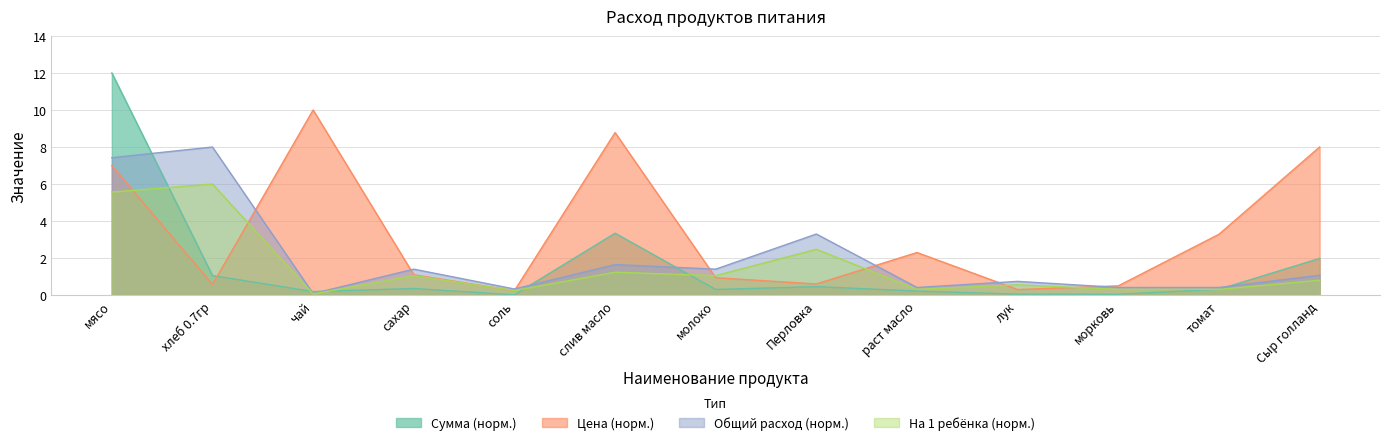

Reading left to right, extract all data points from this chart.

Цена: 7.0	0.6	10.0	1.1	0.2	8.8	0.9	0.6	2.3	0.3	0.5	3.3	8.0
Сумма: 12.0	1.1	0.2	0.4	0.0	3.3	0.3	0.5	0.2	0.1	0.0	0.3	2.0
Общий расход: 7.4	8.0	0.1	1.4	0.3	1.6	1.4	3.3	0.4	0.7	0.4	0.4	1.1
Количество на 1 ребенка: 5.6	6.0	0.1	1.1	0.2	1.2	1.1	2.5	0.3	0.6	0.3	0.3	0.8